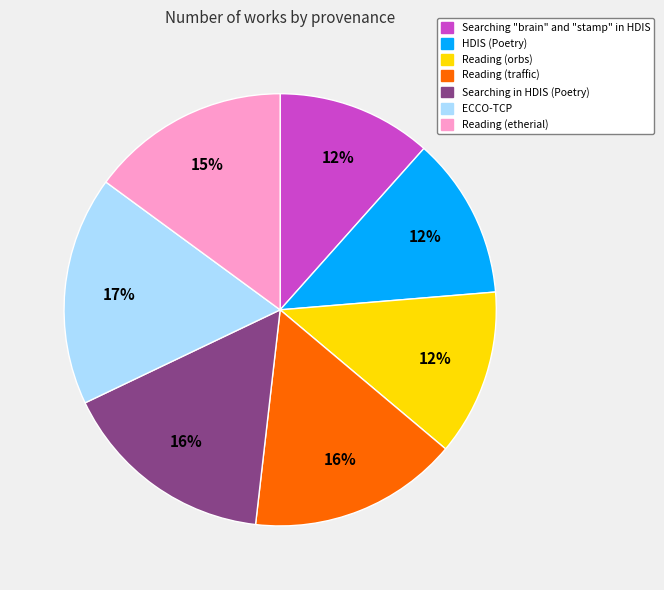

True or false: HDIS (Poetry) accounts for 12% of the total.

True